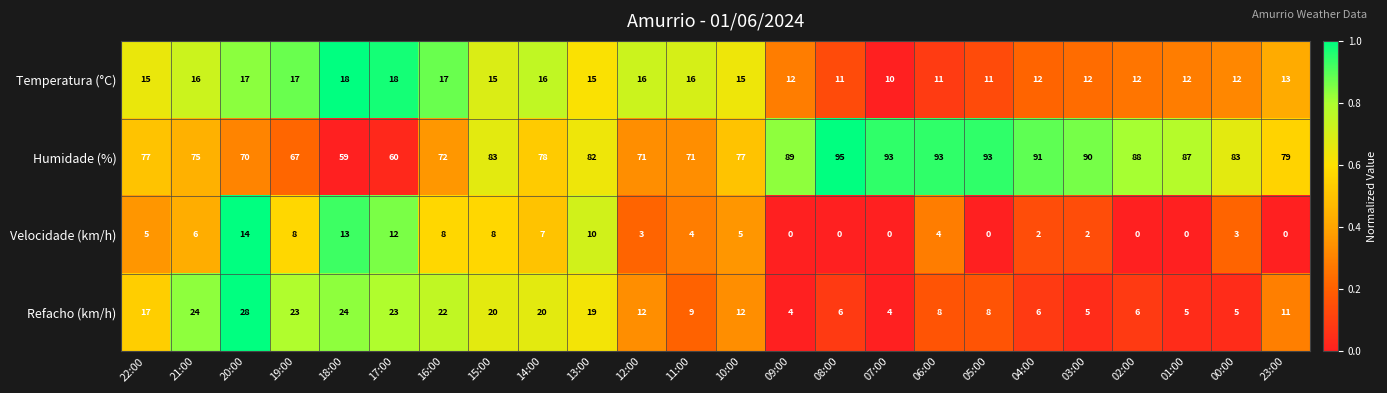

At which category is the sum across all series the highest?

20:00